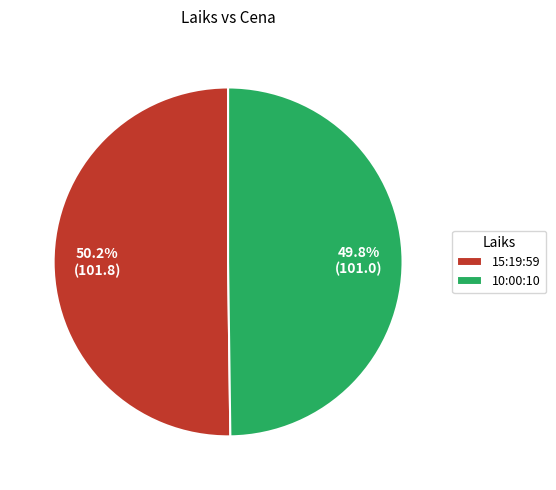

What percentage is the 15:19:59 slice, to the nearest percent?

50%